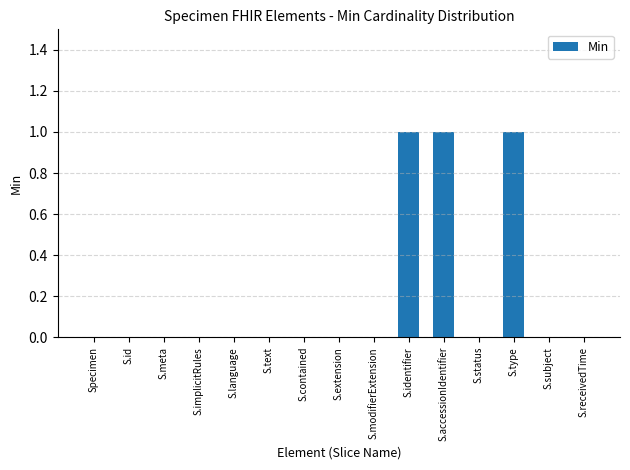

The chart shows a value of 1 at S.accessionIdentifier. True or false?

True